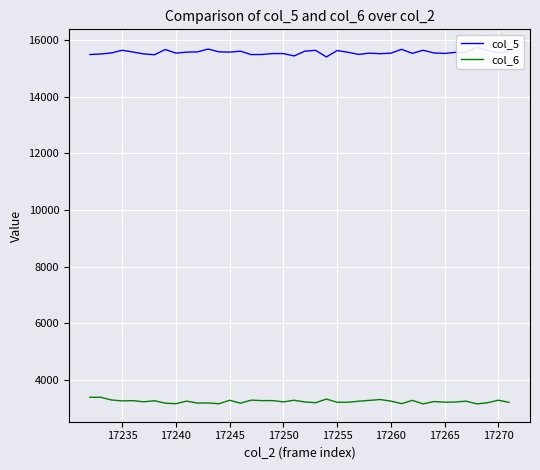

The value of col_6 at 17265 is 5273. True or false?

False